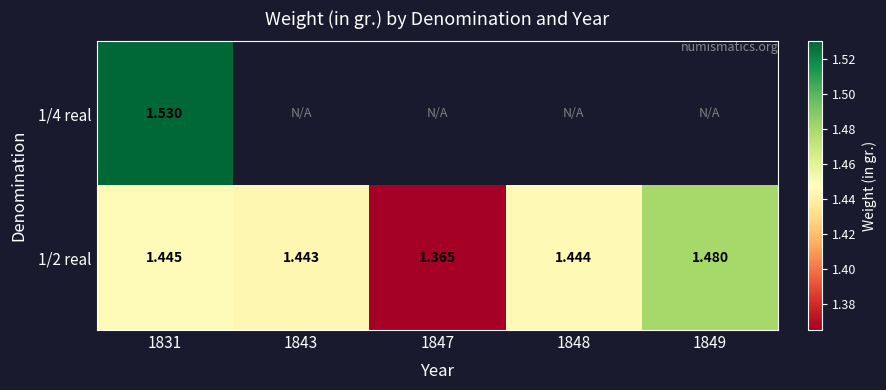

At which label does 1/2 real reach its peak?

1849